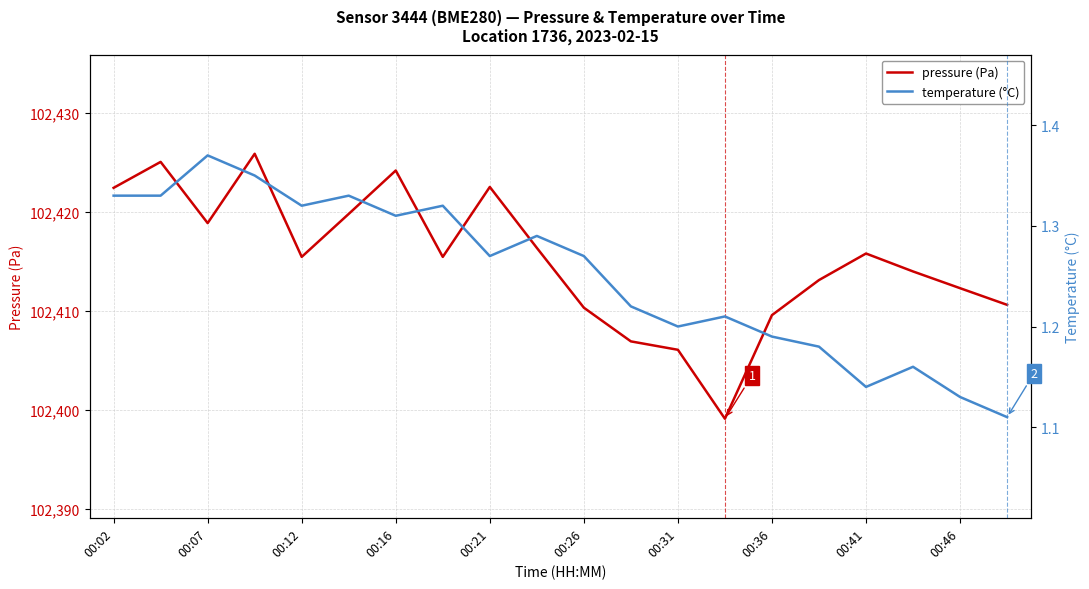

How many lines are shown in the chart?

2